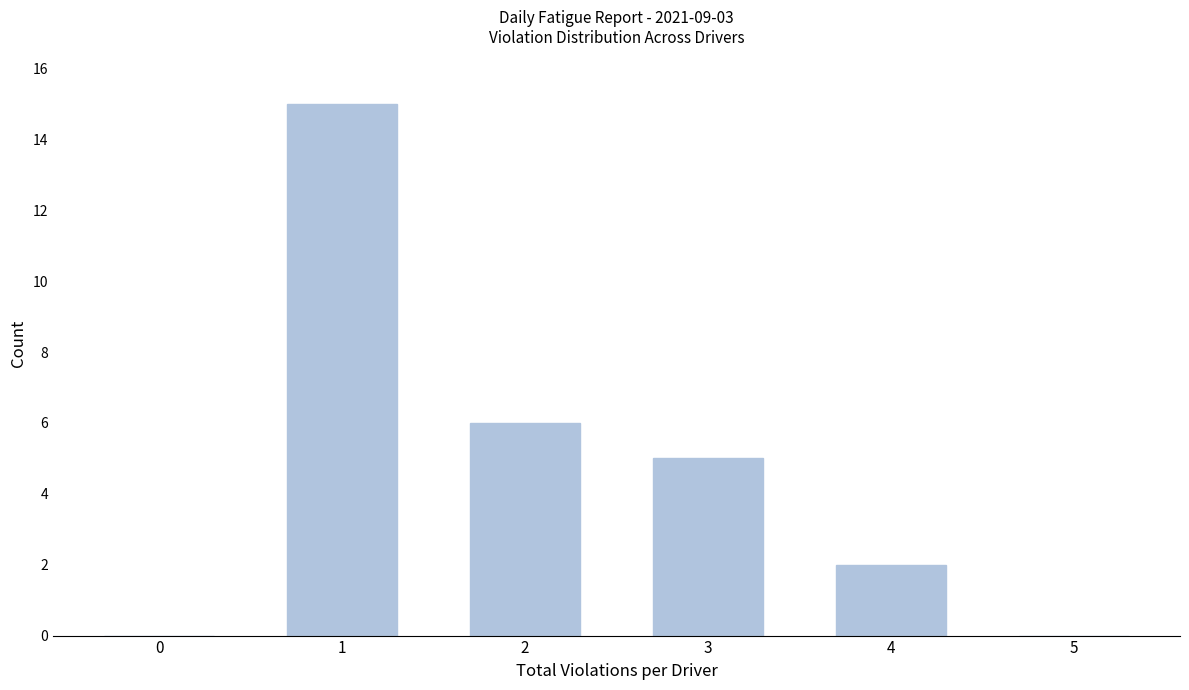

Reading right to left, what are all the values shown in this chart?

5=0	4=2	3=5	2=6	1=15	0=0